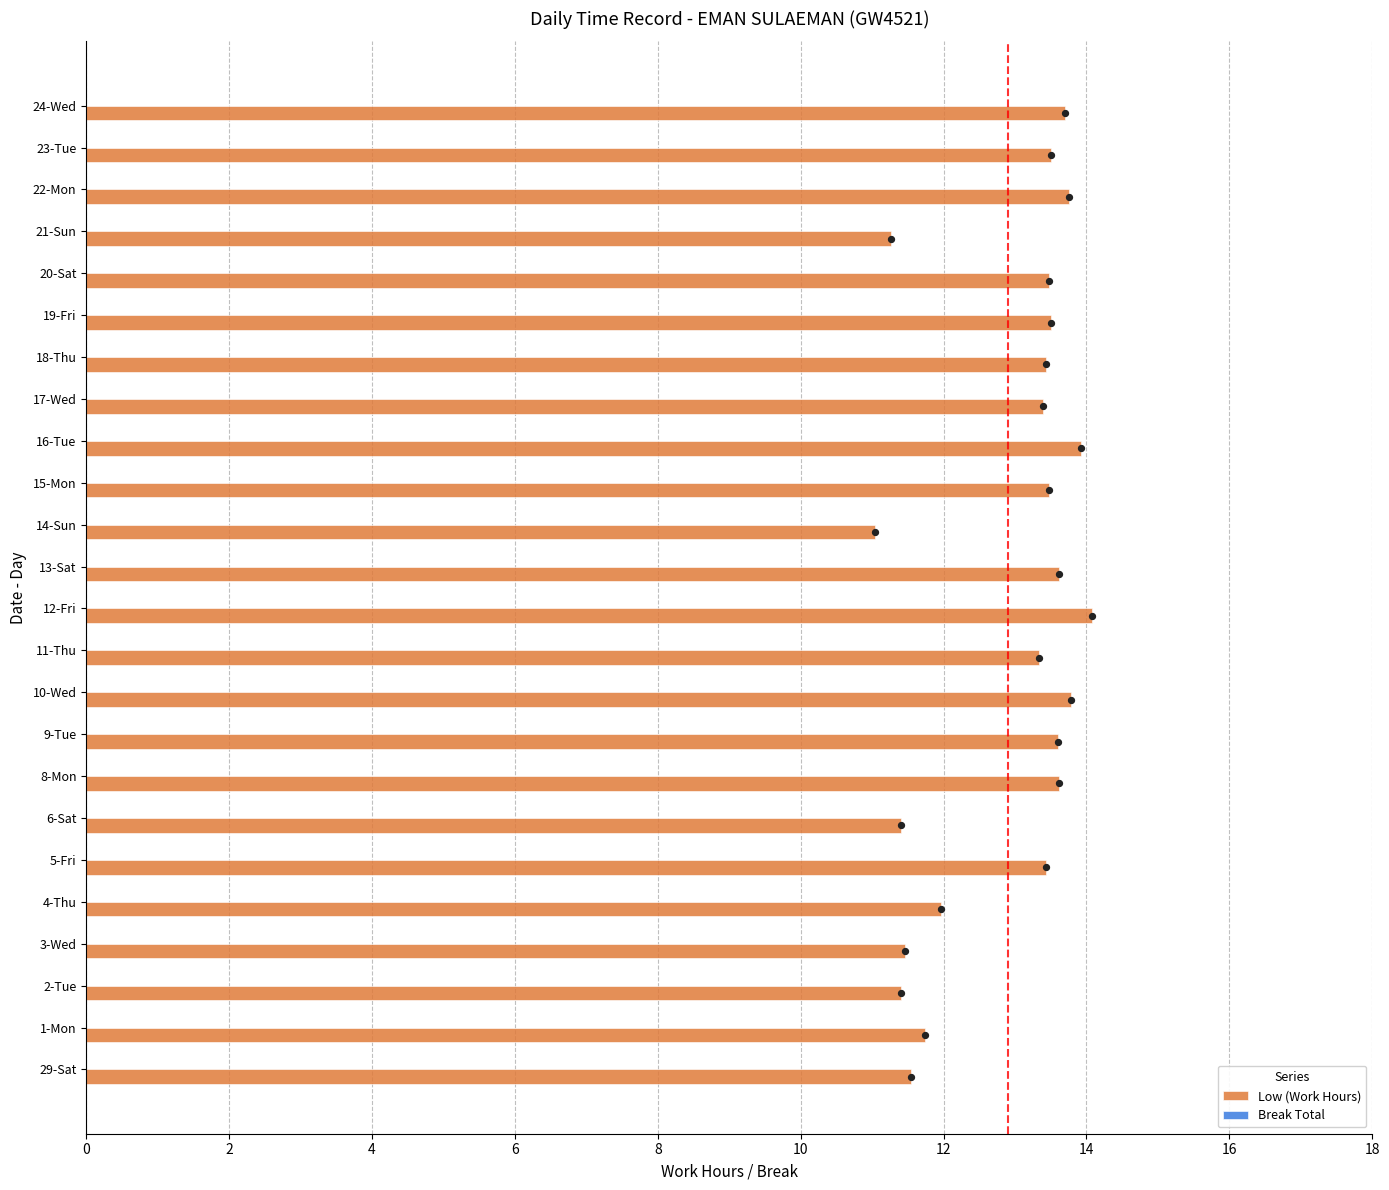

At how many categories does at least one series exceed 1?

24